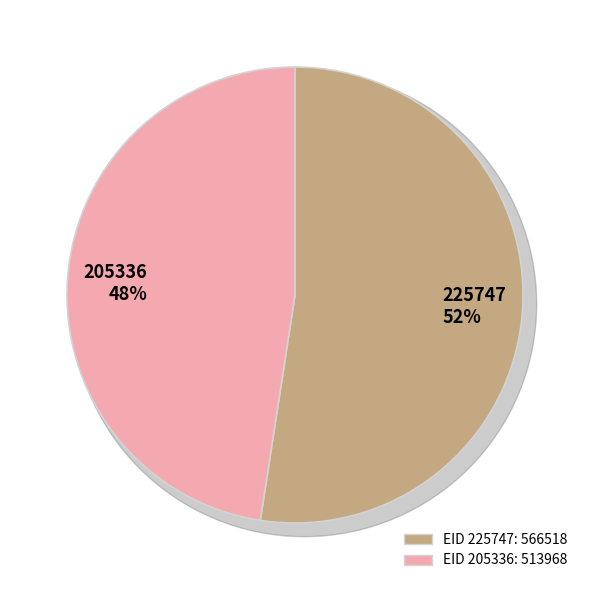

To the nearest percent, what percentage of the pie is 225747?

52%